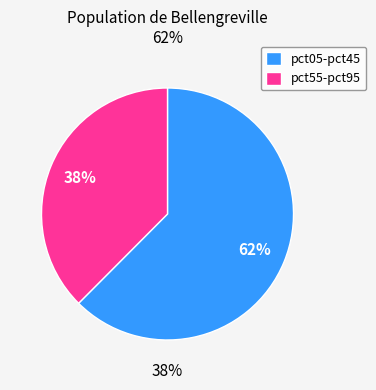

Do pct35 and pct85 together represent more than half of the pie?

No